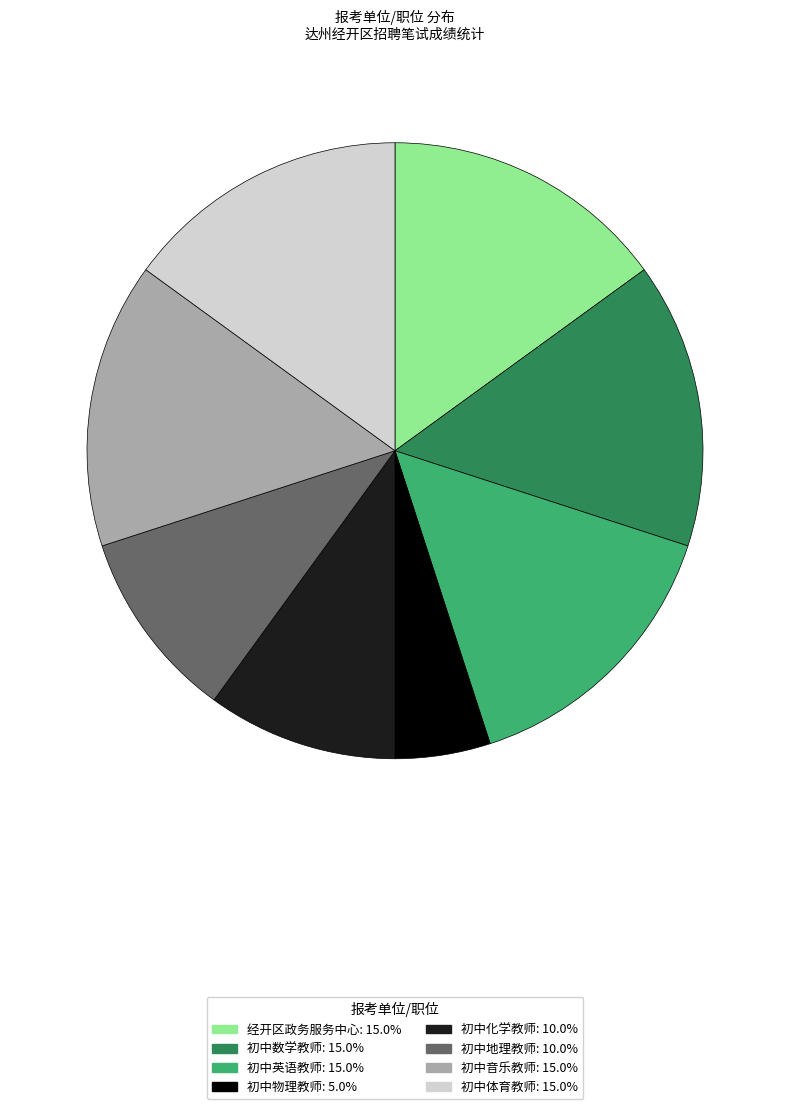

Is the sum of 初中英语教师: 15.0% and 初中音乐教师: 15.0% greater than half?

No